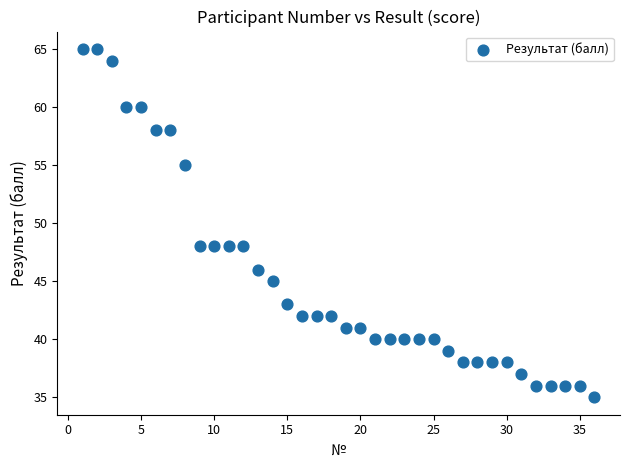

What is the range of Y values (max minus min)?

30